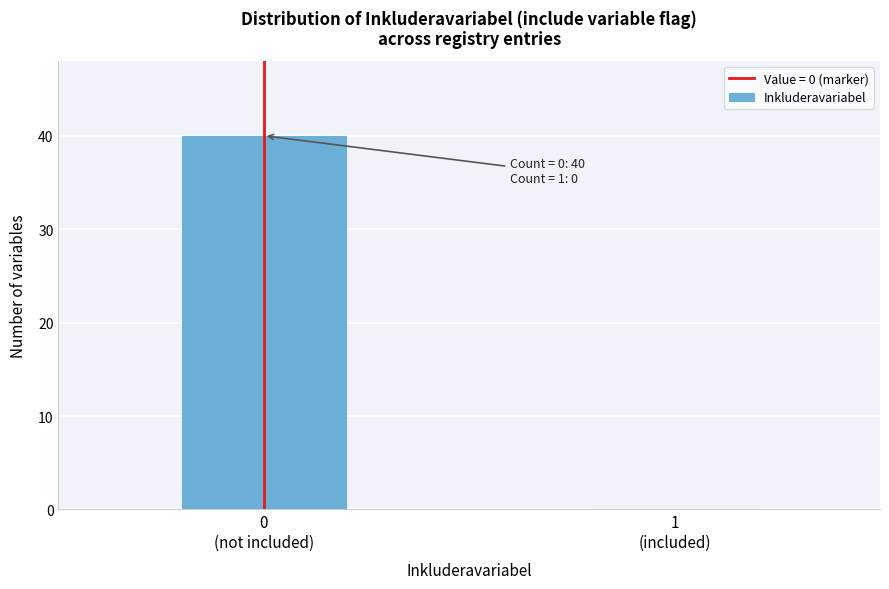

What is the sum of all values?

40